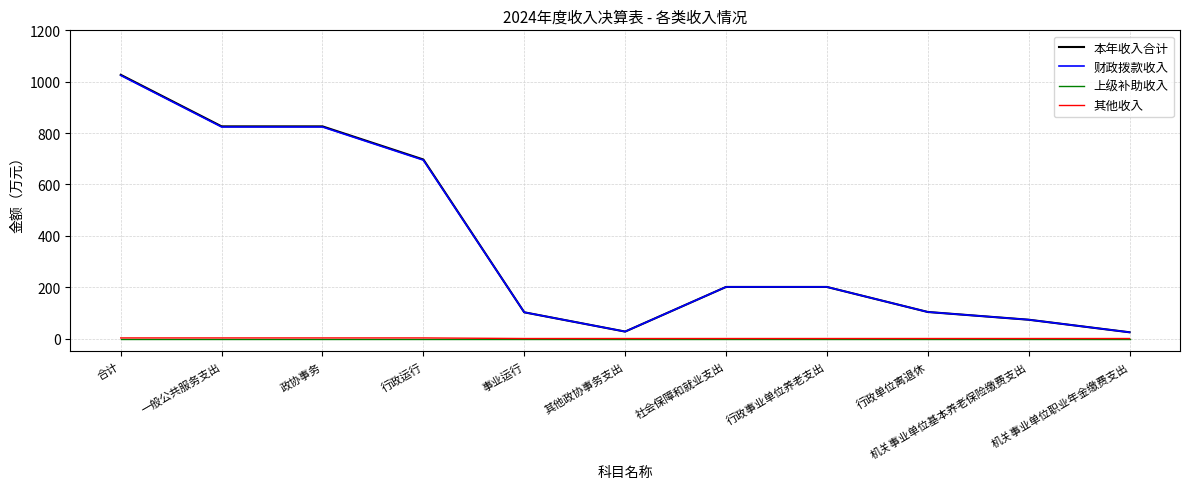

True or false: 本年收入合计 has a value of 294.3 at 合计.

False